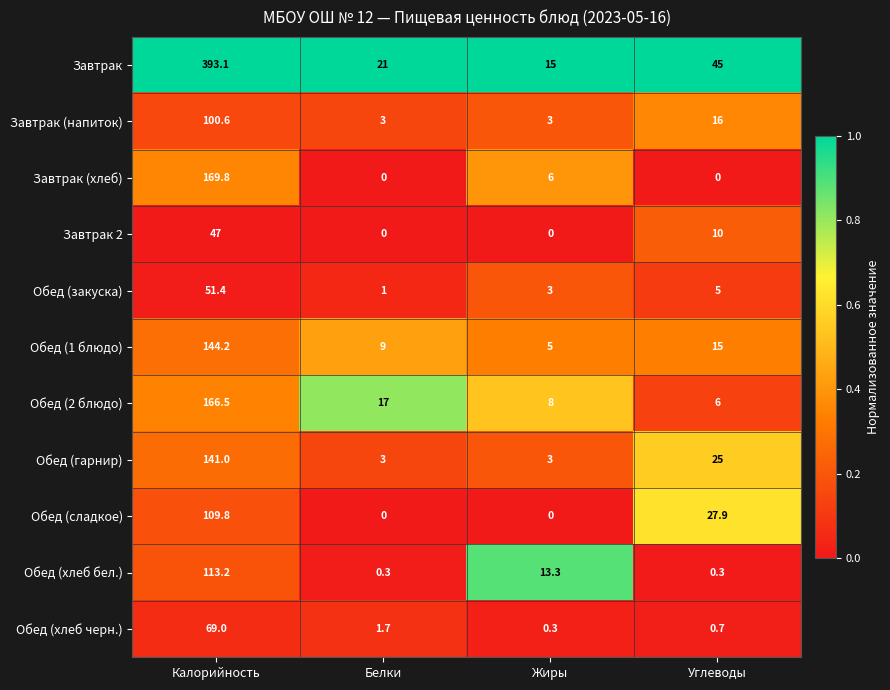

Which series has the widest spread of values?

Завтрак